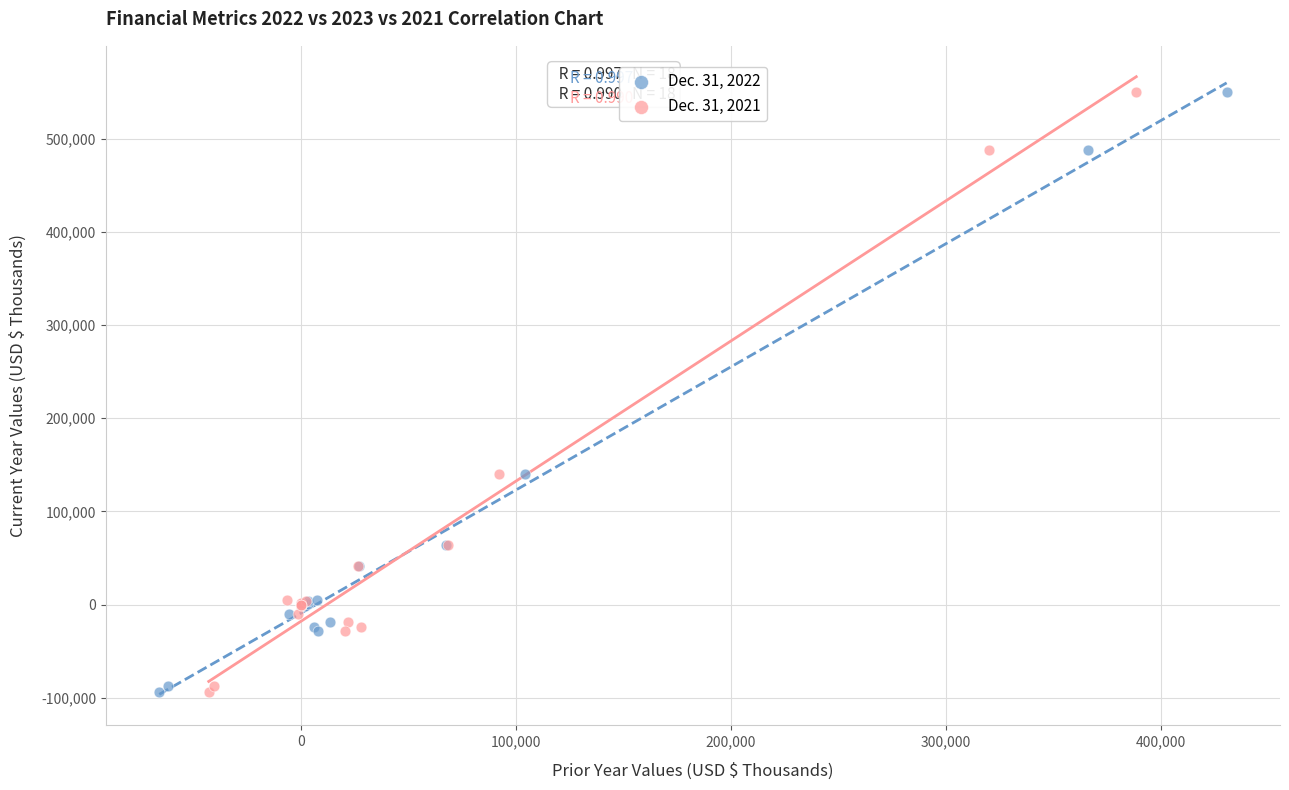

What are all the series names shown in the legend?

Dec. 31, 2022, Dec. 31, 2021